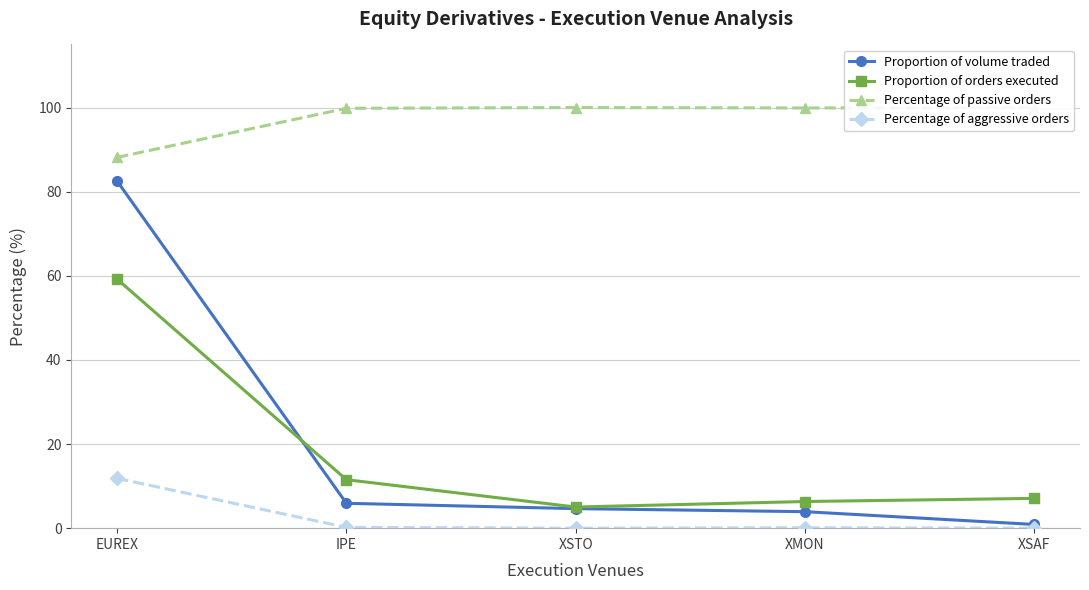

How many values in the Percentage of aggressive orders series exceed 0?

3